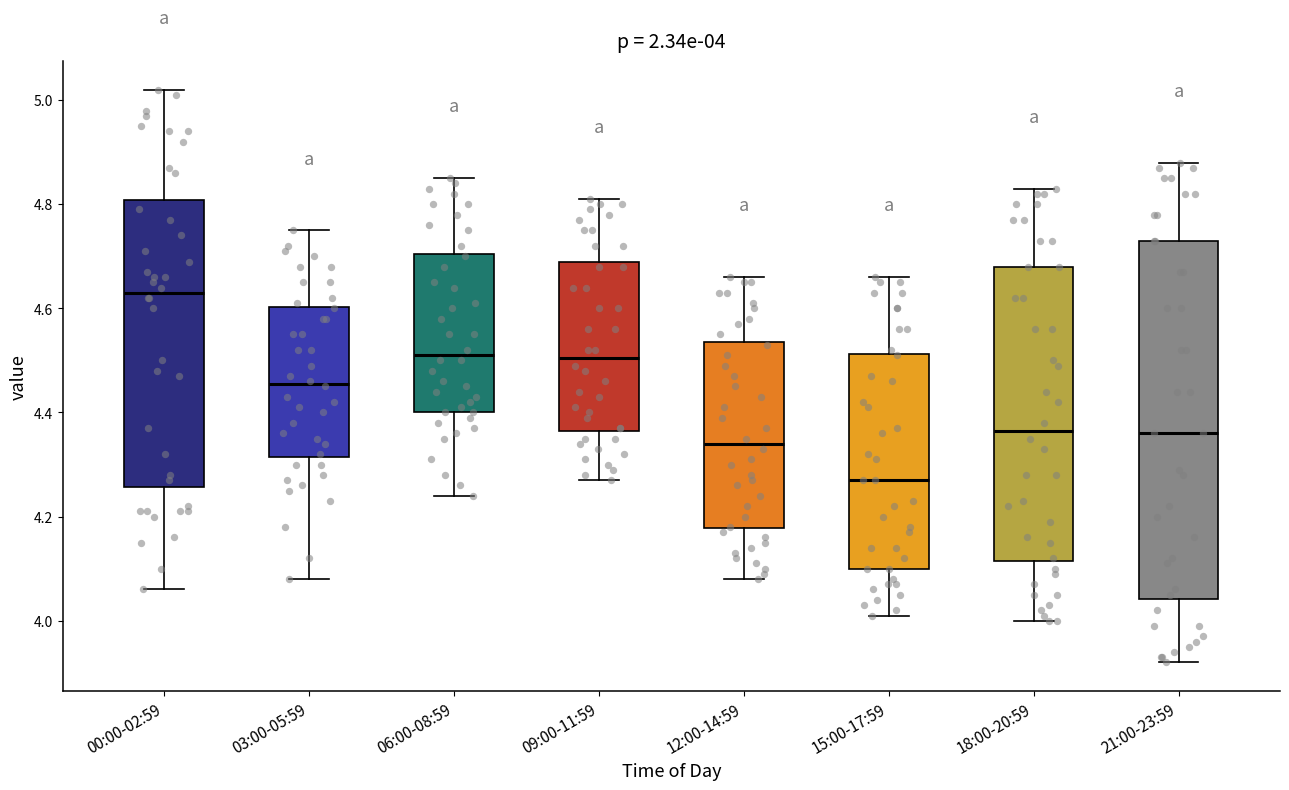

Which box is the tallest, from its lower edge to its upper edge?

21:00-23:59